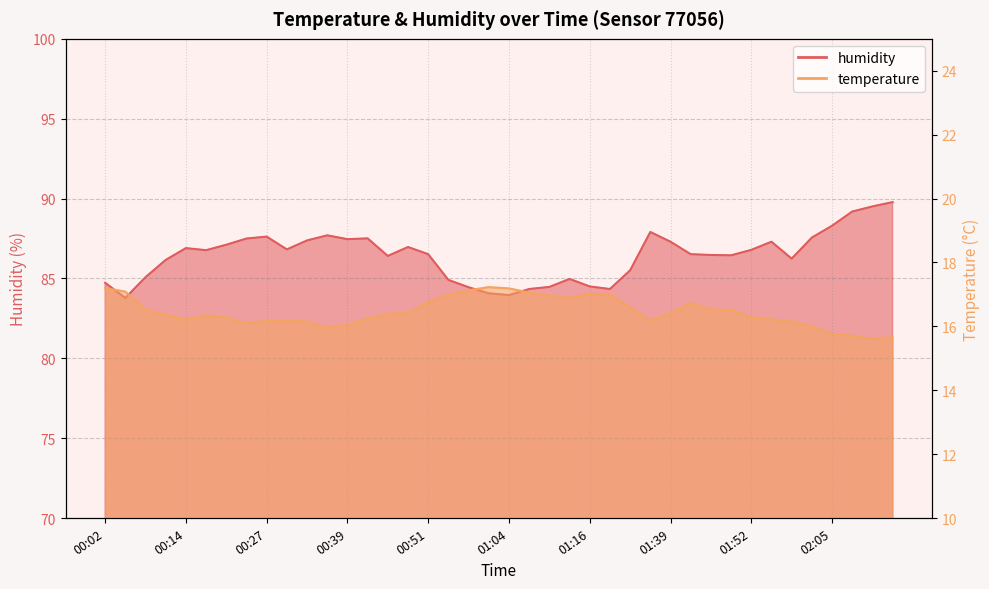

Which series changed the most between 02:05 and 02:11?

humidity